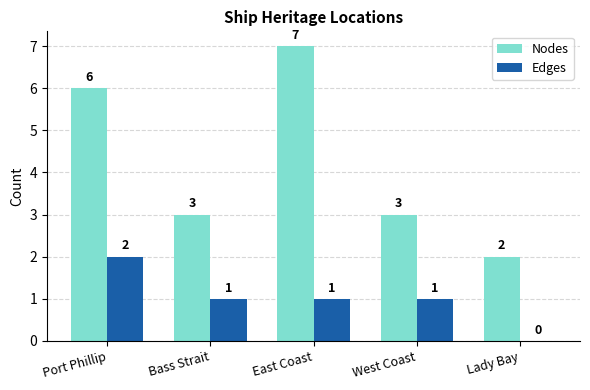

Which category has the highest value across all series?

East Coast